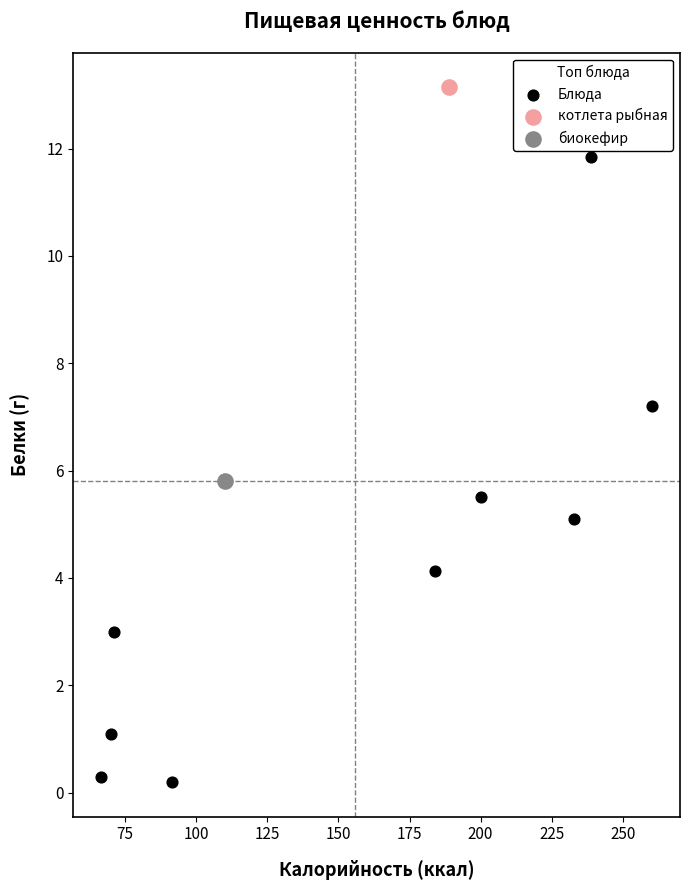

What are all the series names shown in the legend?

Блюда, котлета рыбная, биокефир